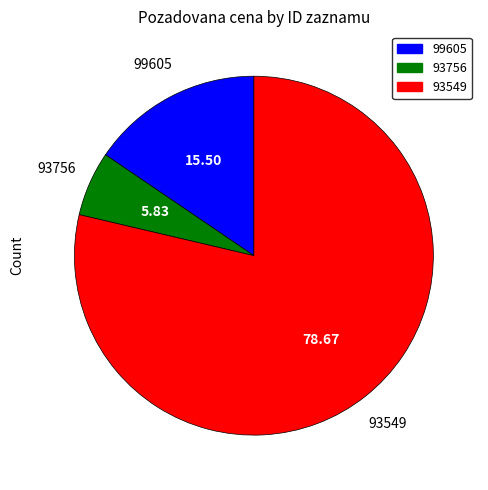

Is 93549 the majority of the pie?

Yes